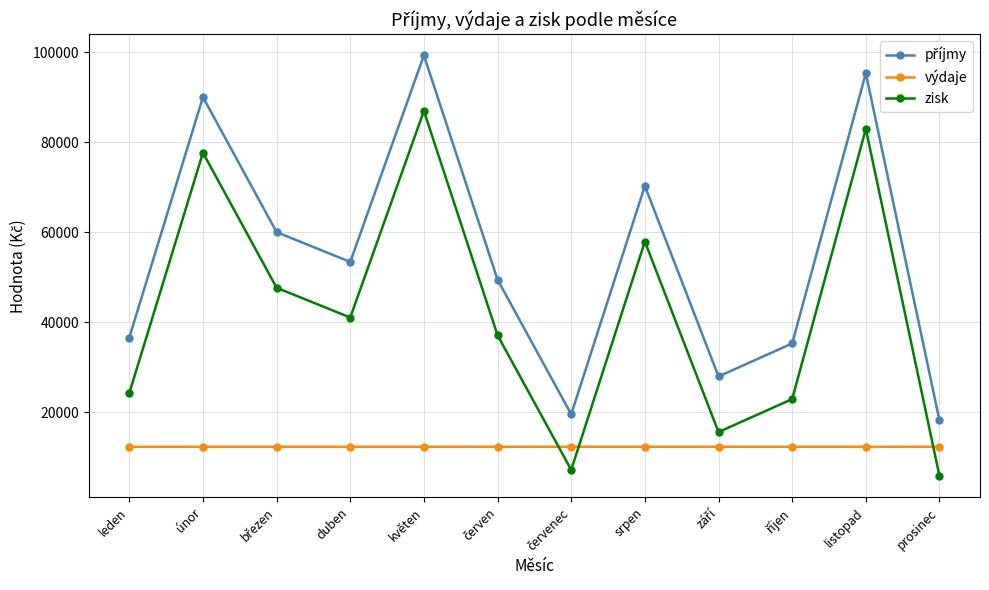

Count the number of data series in this chart.

3